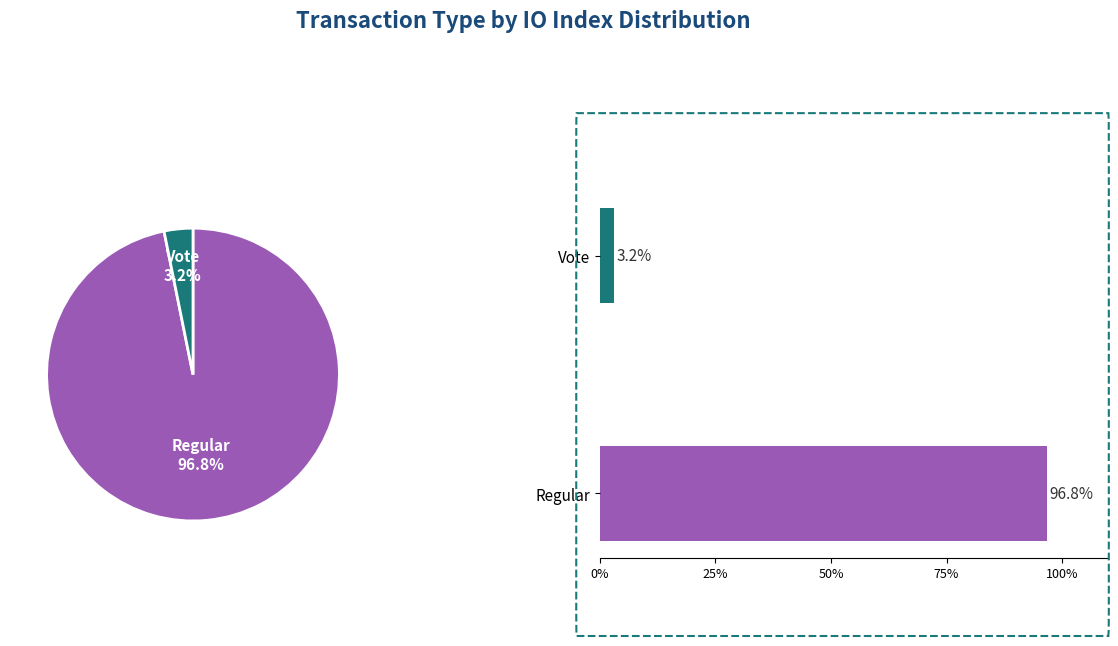

Rank the categories by value from lowest to highest.

Vote, Regular